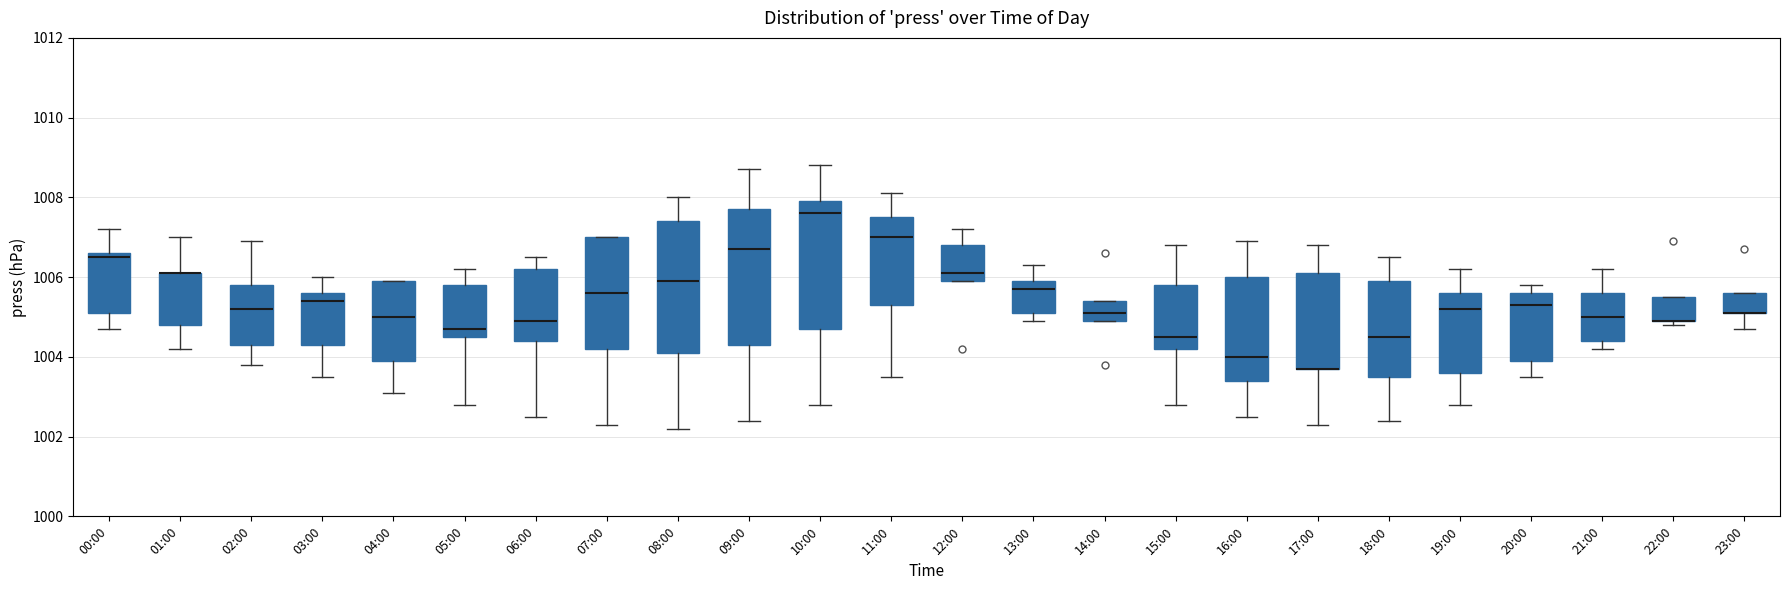

Where is the lower edge of the box for 15:00 on the y-axis? The values are not printed on the chart, so give them approximately, as read against the axis.

1004.2